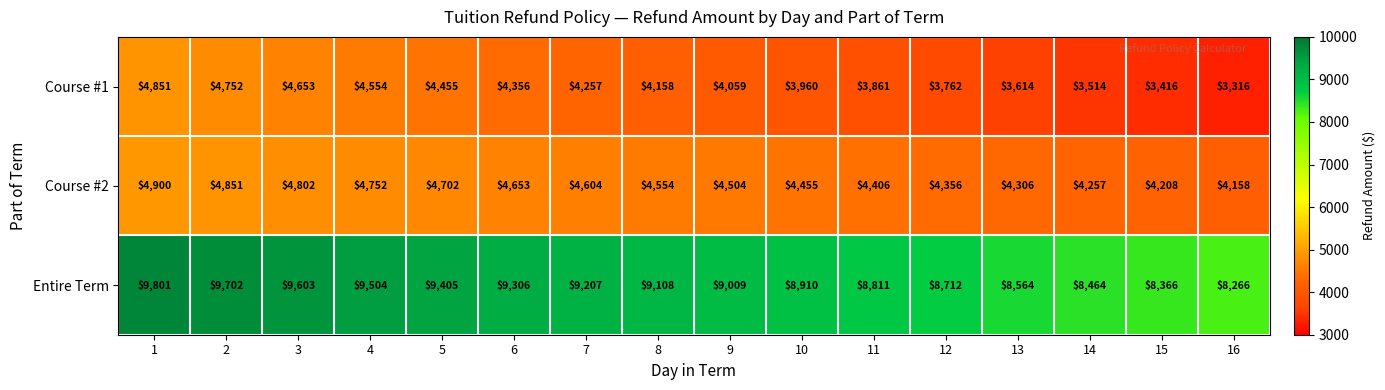

At which label is Course #1 closest to 4083?

9